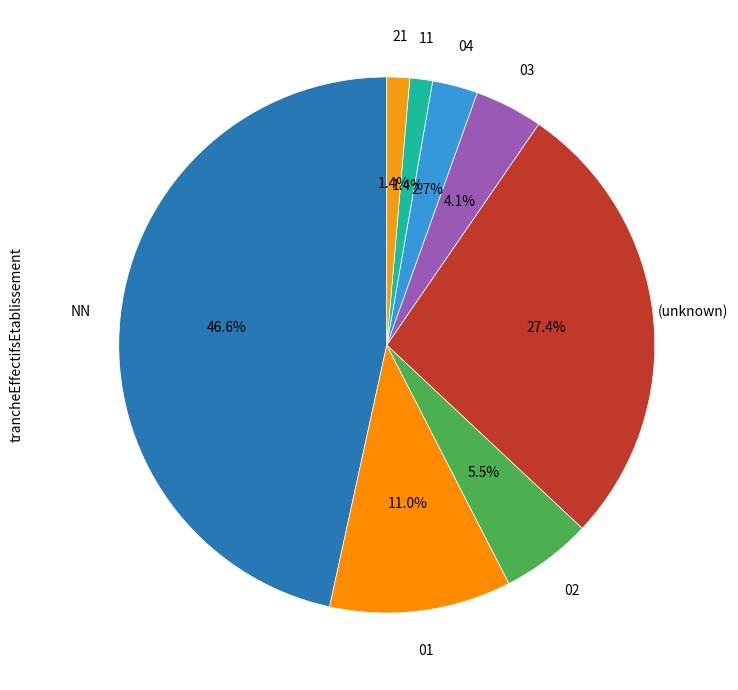

To the nearest percent, what is the combined percentage of 11 and 03?

5%